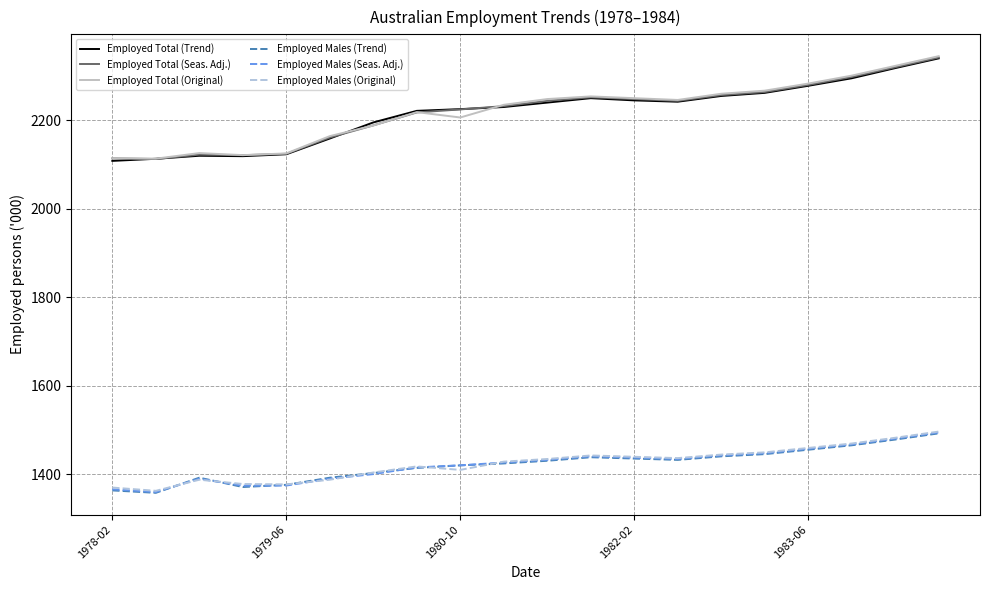

What is the maximum value shown in the chart?

2345.0